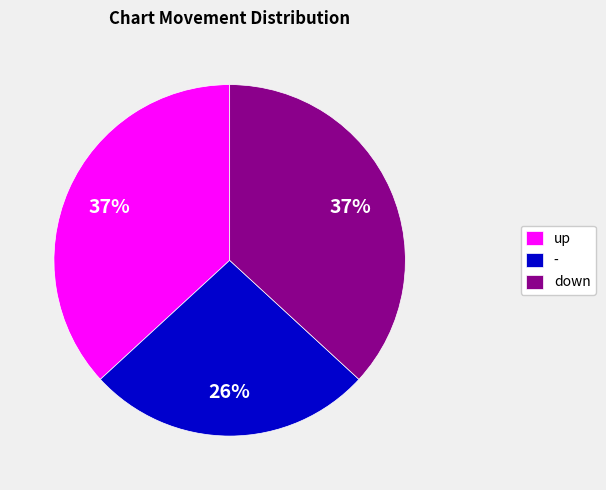

Is the sum of down and - greater than half?

Yes